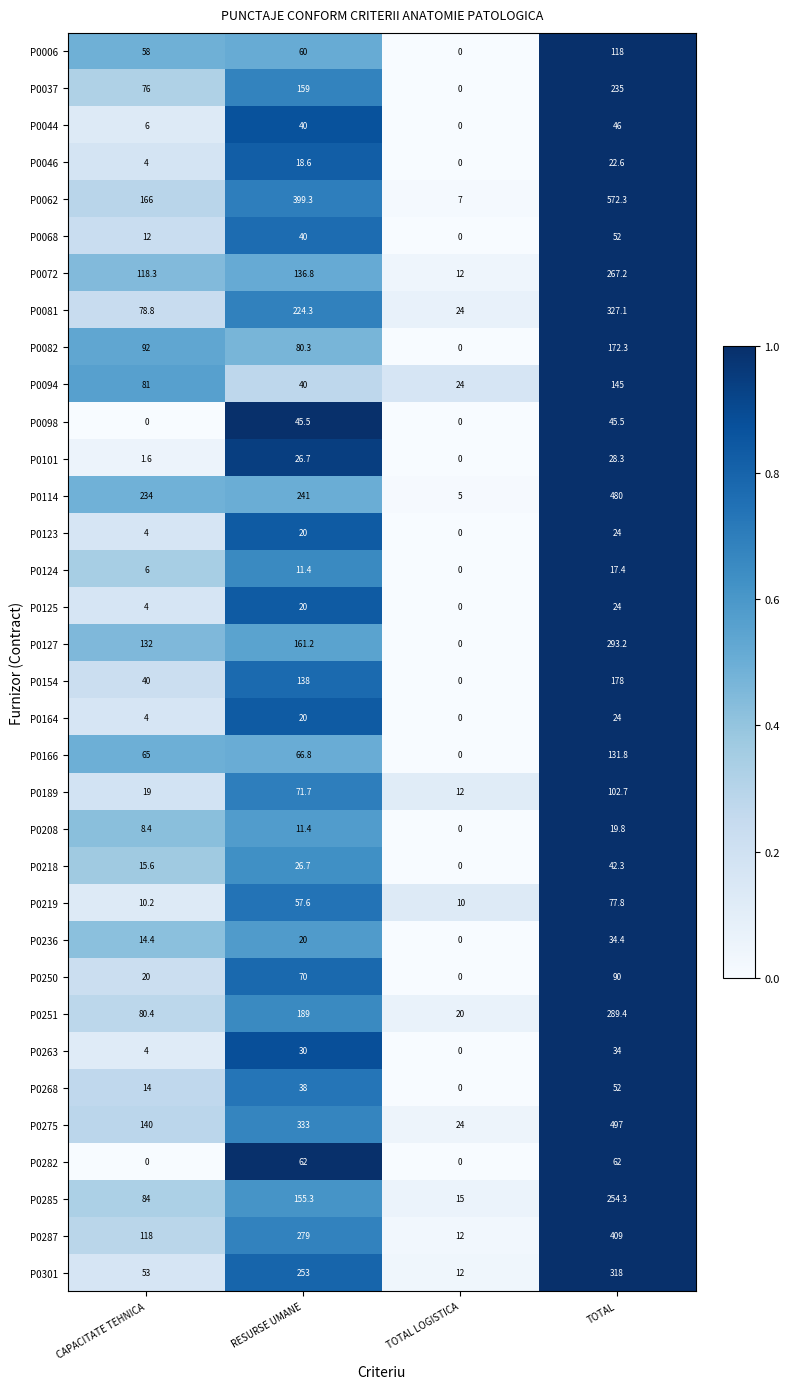

Which label corresponds to the largest value in the chart?

TOTAL